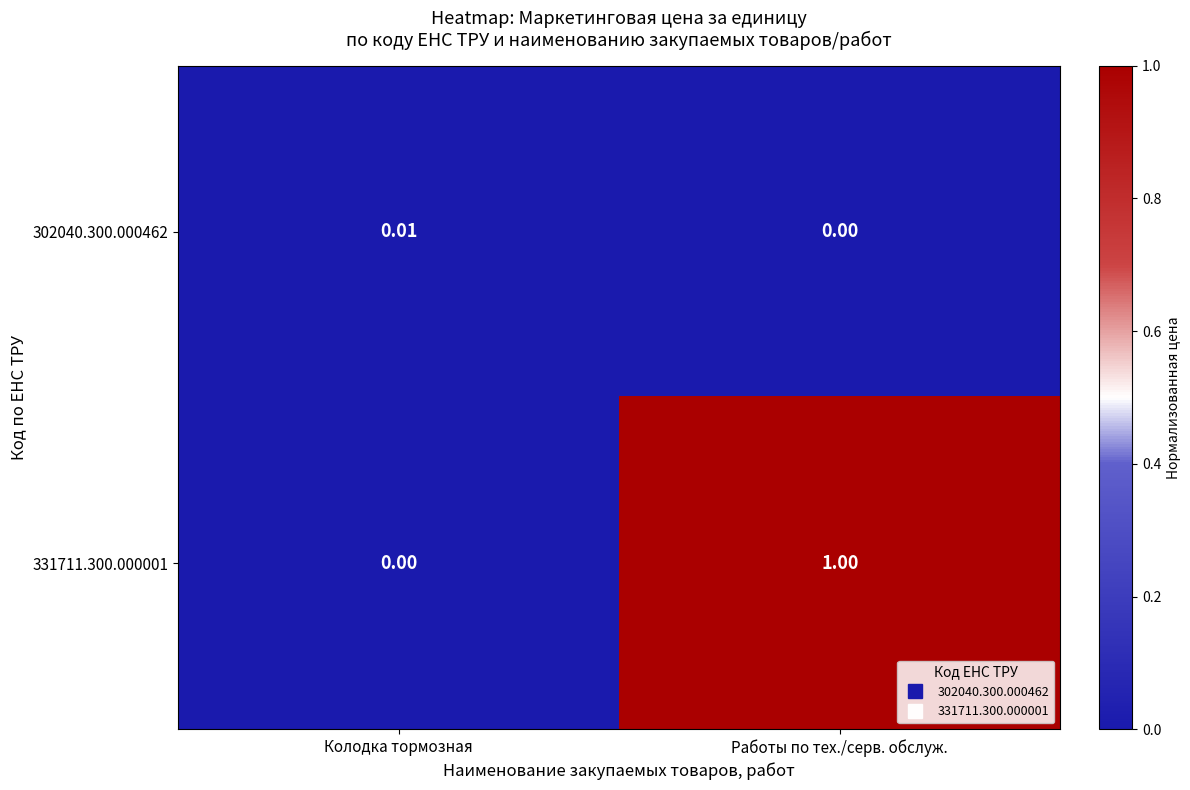

Which label corresponds to the largest value in the chart?

Работы по тех./серв. обслуж.